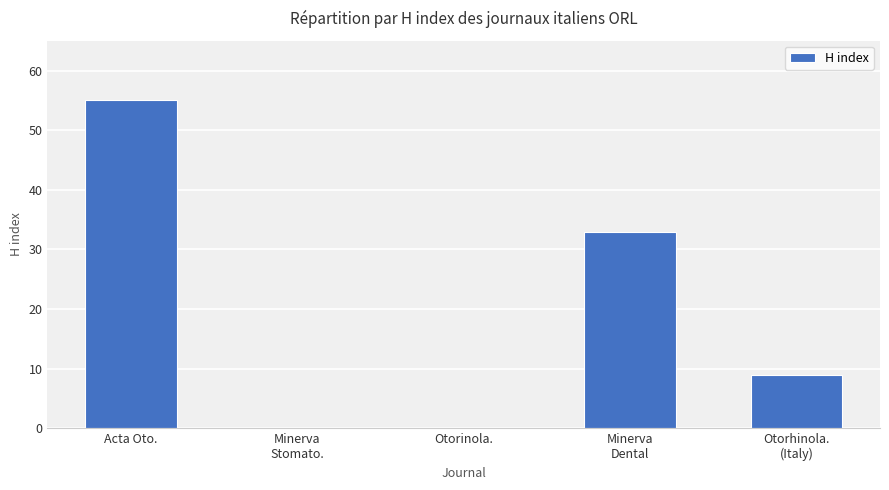

Between Minerva
Stomato. and Otorhinola.
(Italy), which is larger?

Otorhinola.
(Italy)